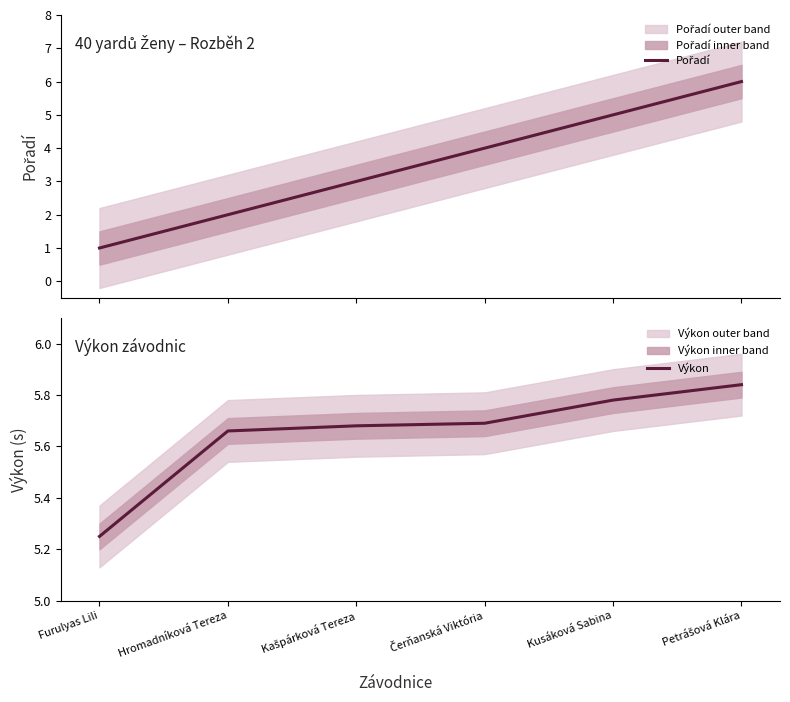

What is the average value of the Výkon series?

5.6